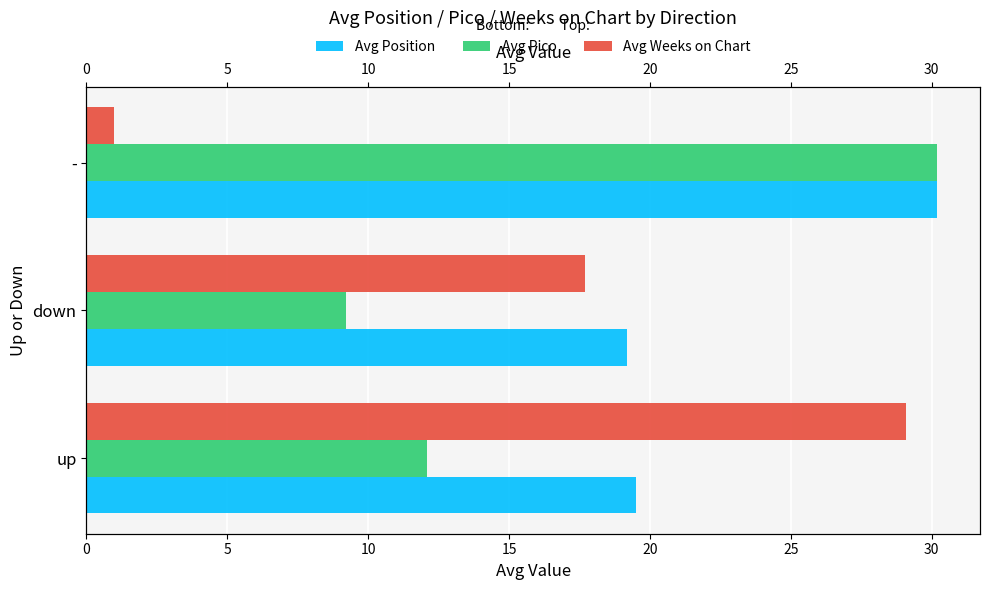

Is it true that Avg Pico equals 16.1 at down?

False